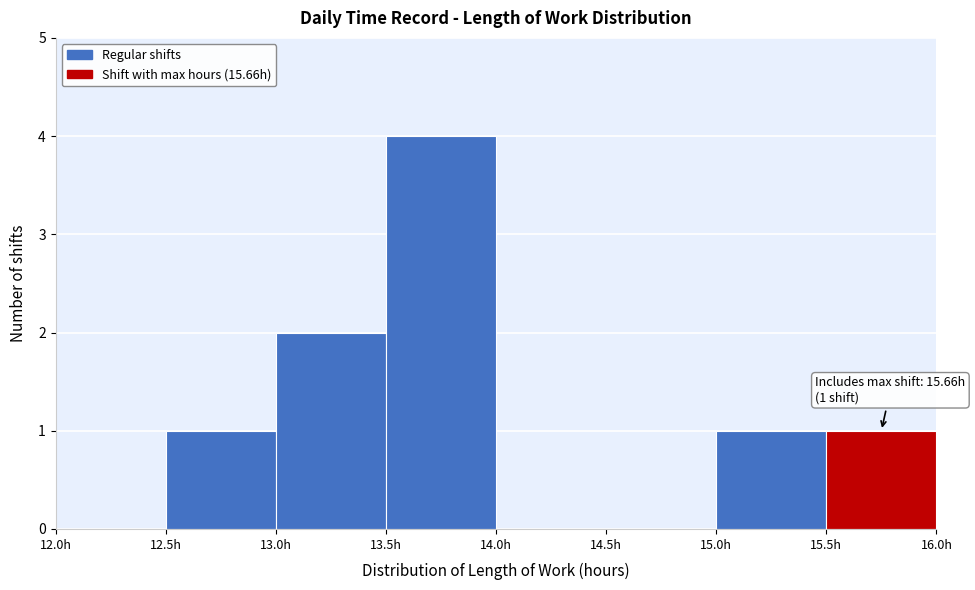

Over which range of the x-axis is the bar tallest?

13.5 to 14.0